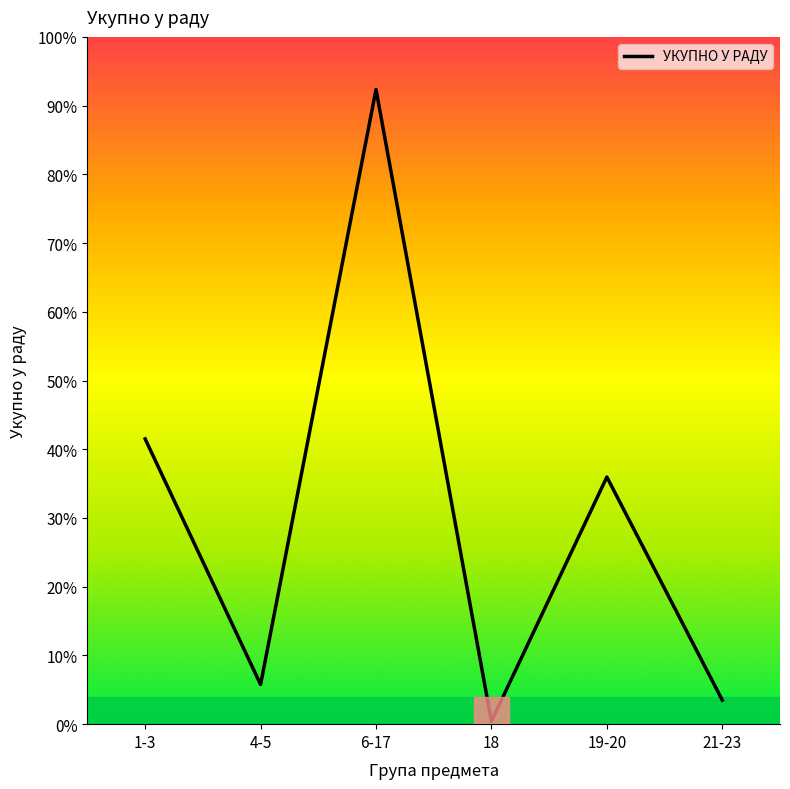

Is this an area chart (filled region under the line)?

No